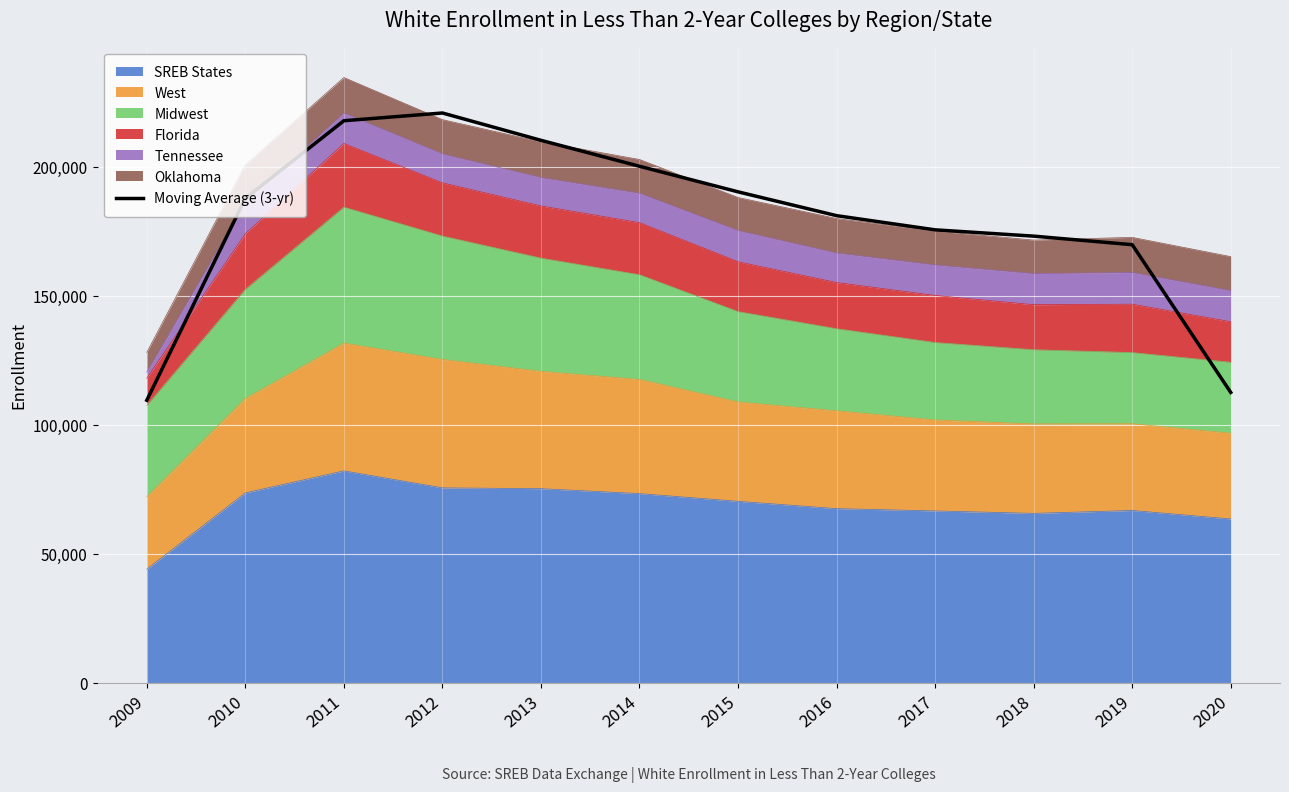

What is the change in value from 2015 to 2018?

-17148.7